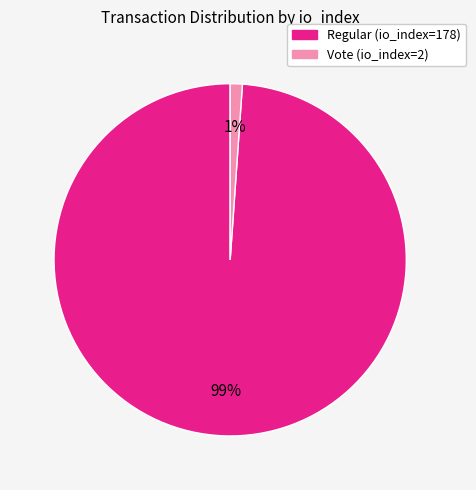

How many segments does this pie chart have?

2